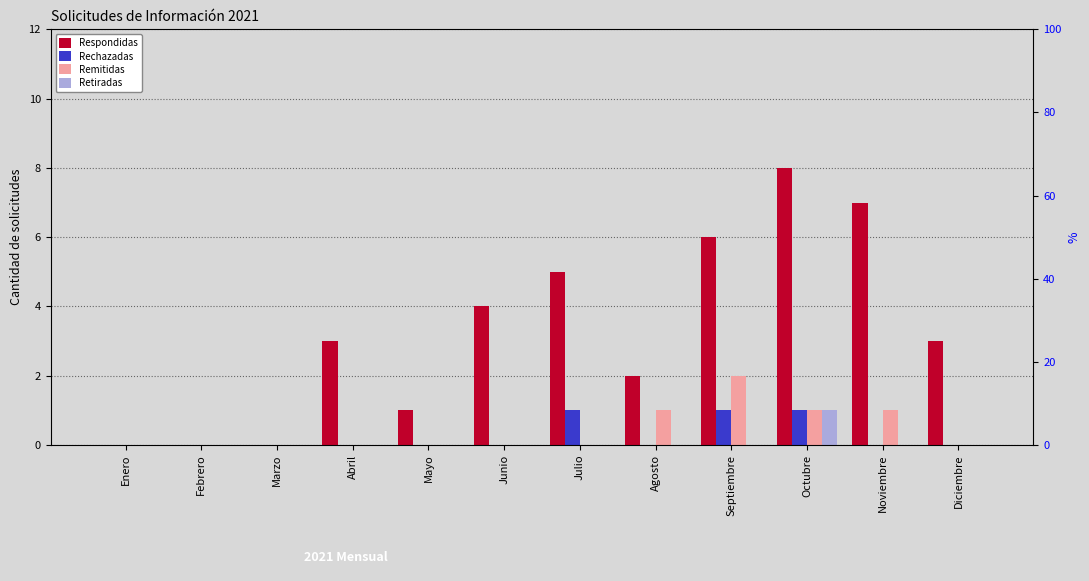

Where does the Respondidas series first go above 3?

Junio